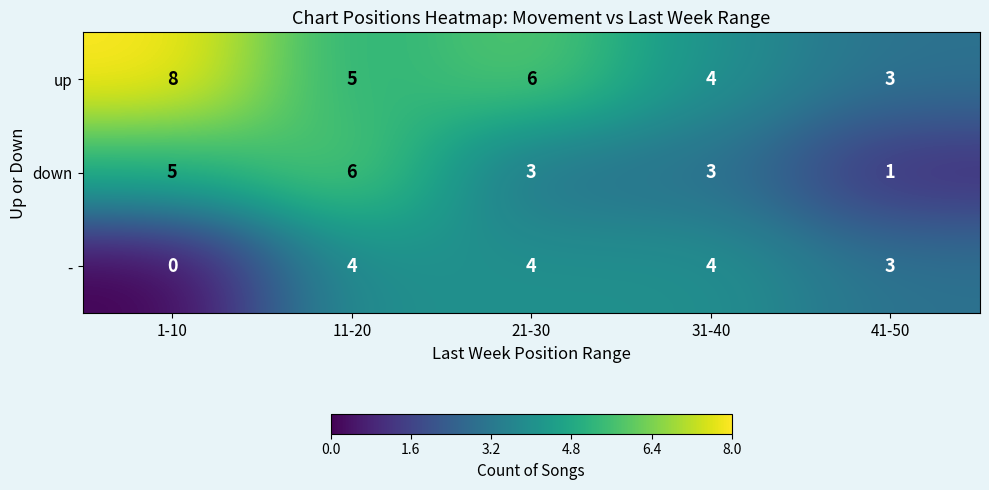

At which category is the sum across all series the highest?

11-20